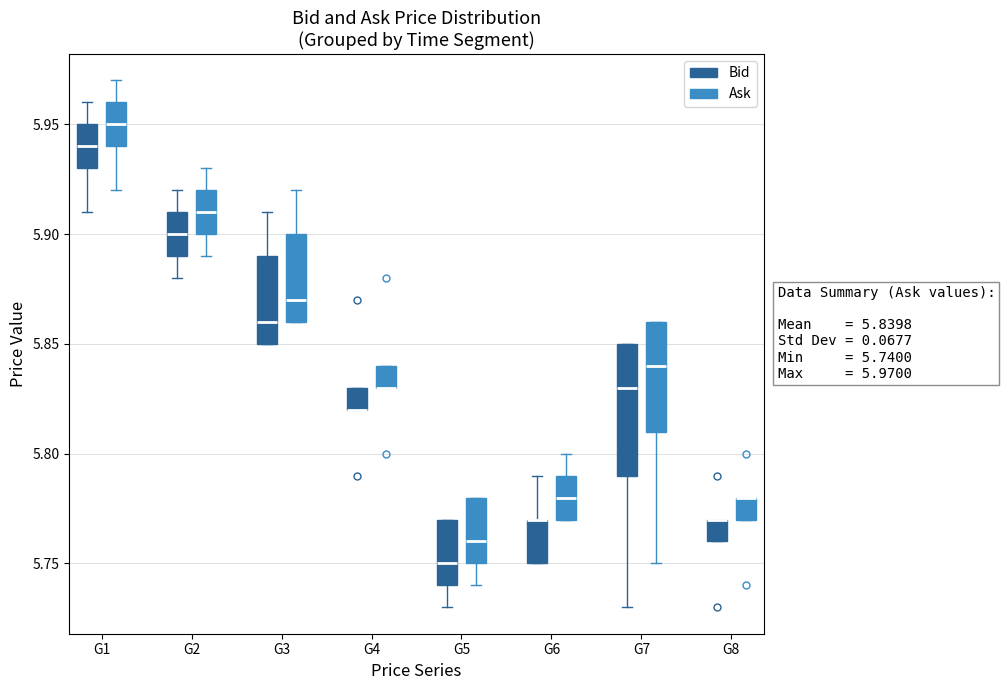

Comparing the boxes themselves (not the whiskers), which one is the tallest?

G7 (Bid)